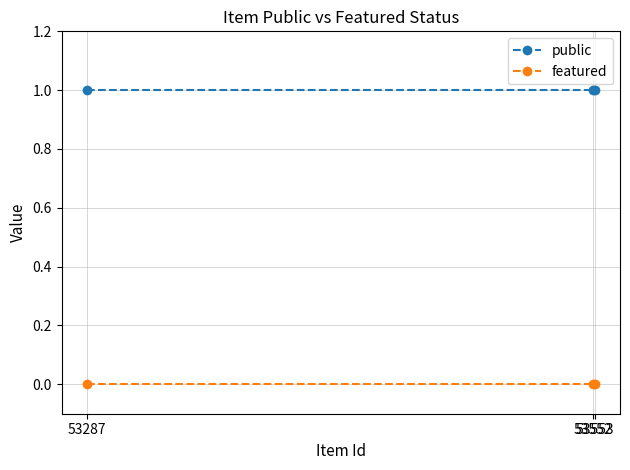

At 53552, list the series in order from largest to smallest.

public, featured